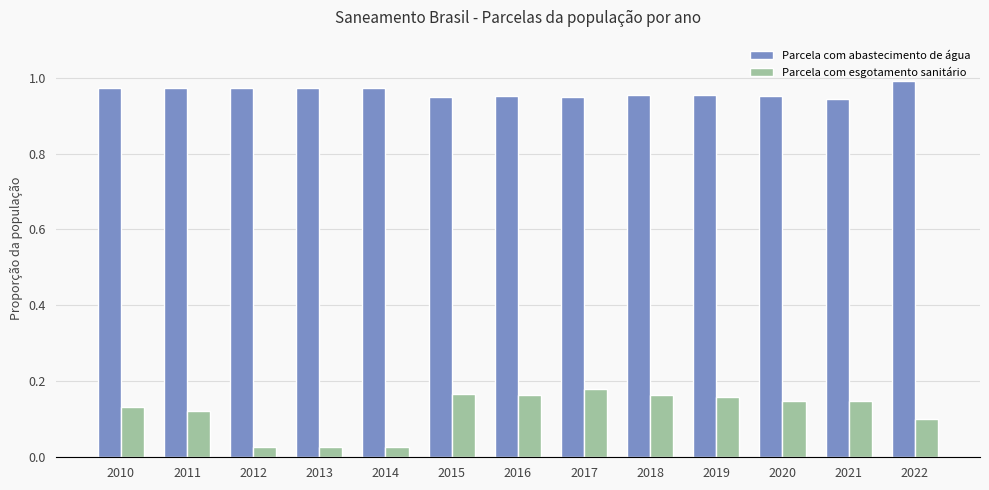

What are all the series names shown in the legend?

Parcela com abastecimento de água, Parcela com esgotamento sanitário